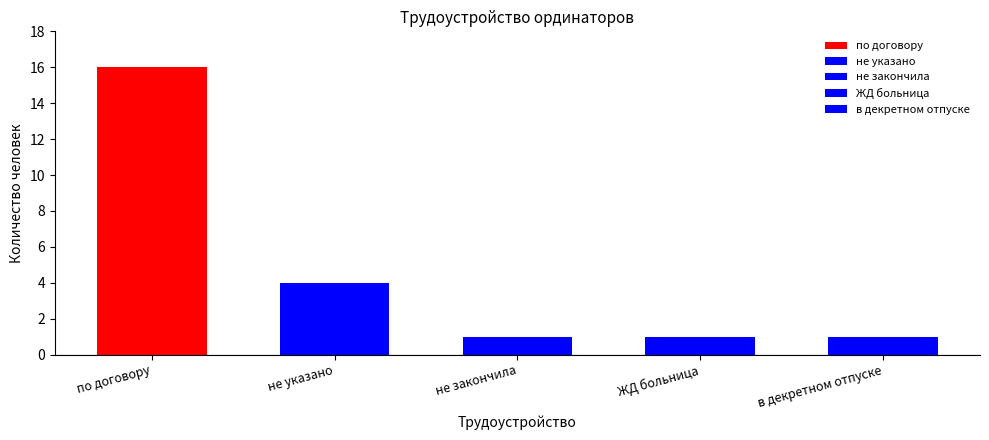

What is the average value?

5